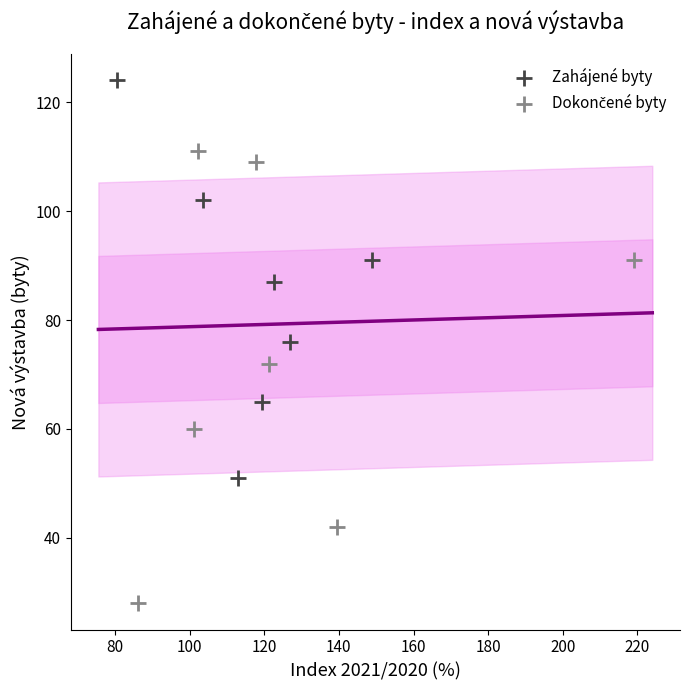

Which series contains the highest Y value?

Zahájené byty